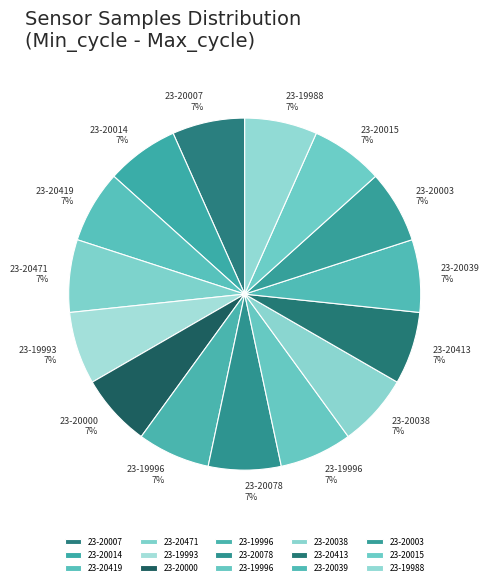

How many slices are in this pie chart?

15